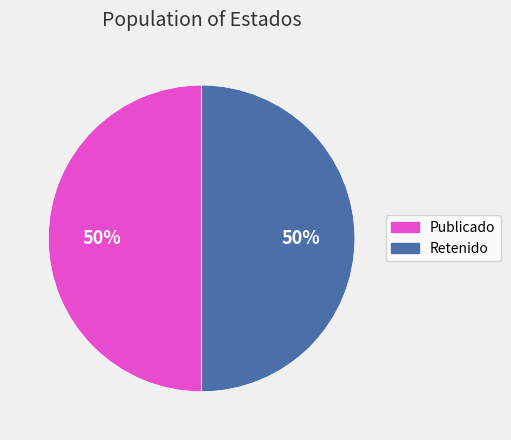

To the nearest percent, what is the average slice percentage?

50%